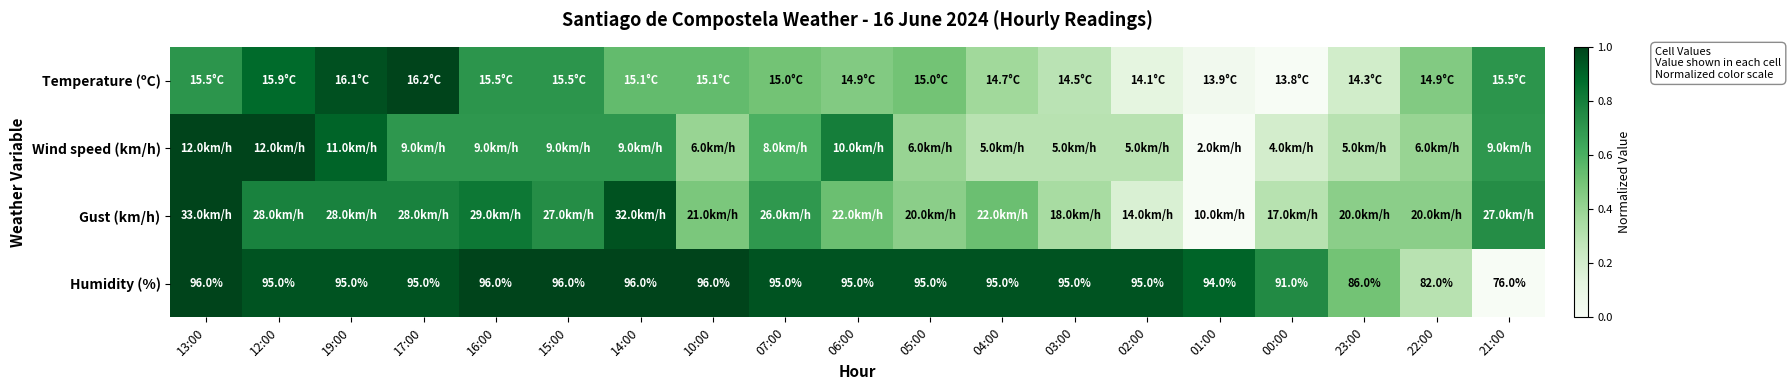

The value of Humidity (%) at 07:00 is 0.9. True or false?

True